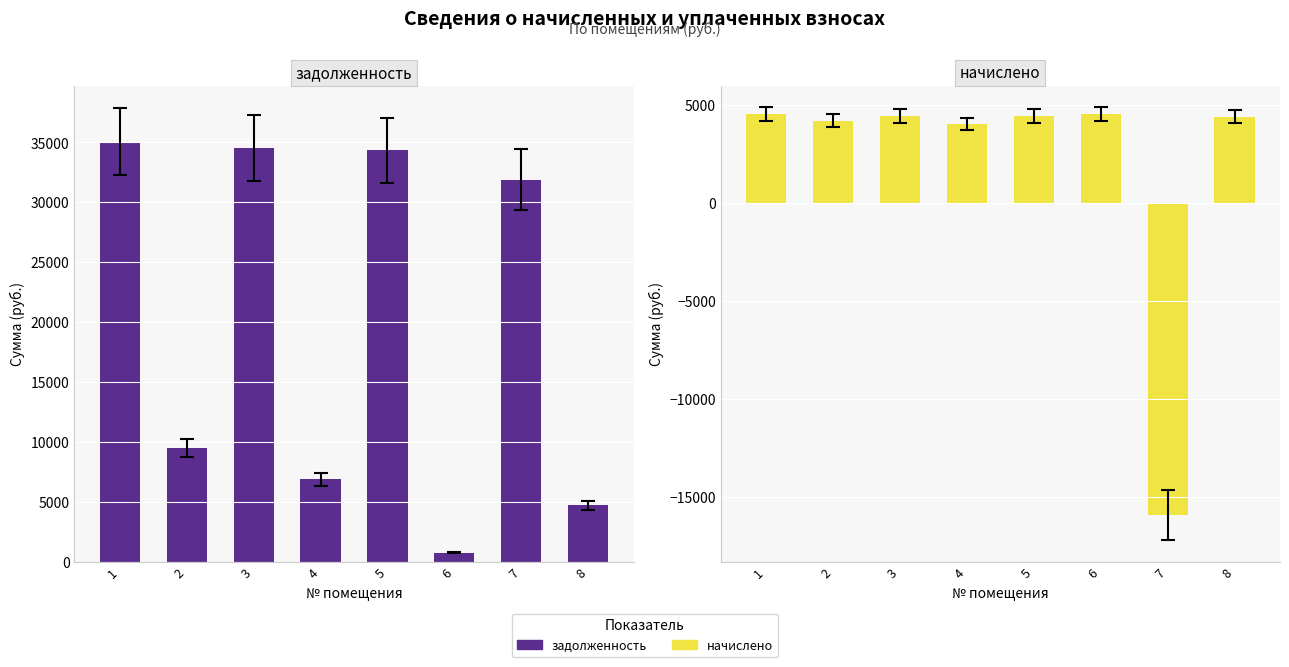

Reading right to left, transcribe all the data shown in this chart.

задолженность: 8=4696.8	7=31876.4	6=750.7	5=34316.4	4=6861.4	3=34506.5	2=9492.8	1=35034.9
начислено: 8=4390.3	7=-15932.5	6=4504.0	5=4411.6	4=4013.8	3=4440.0	2=4177.2	1=4504.0